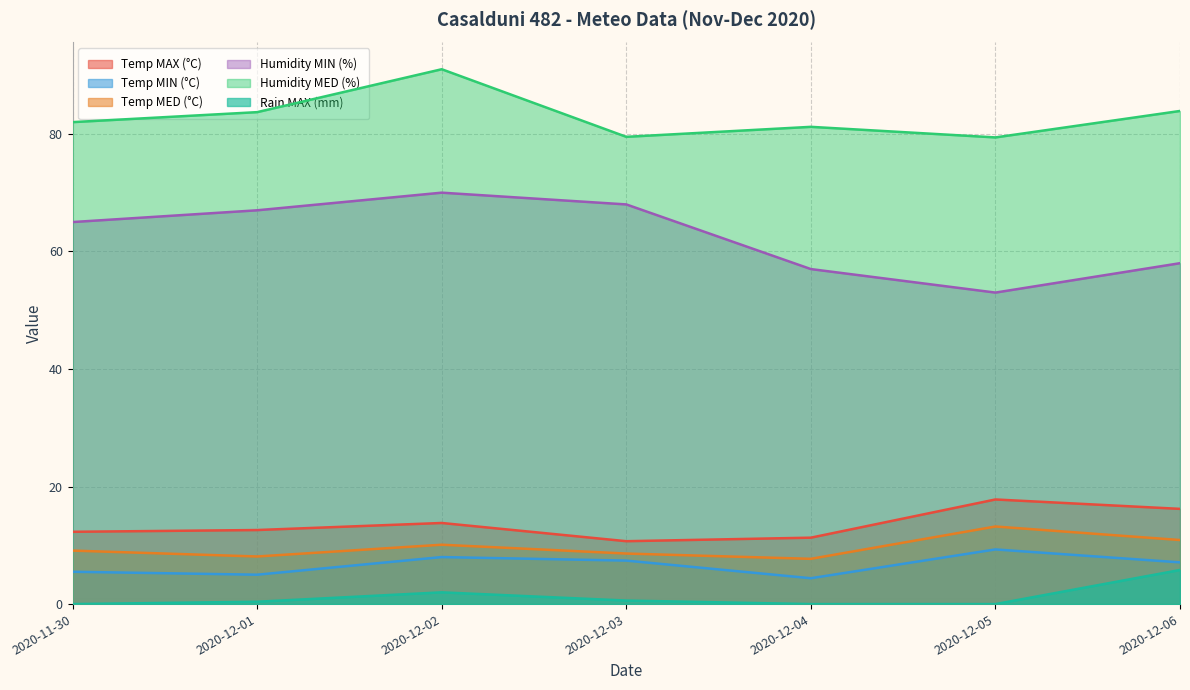

Which series has the largest range (max minus min)?

Humidity MIN (%)